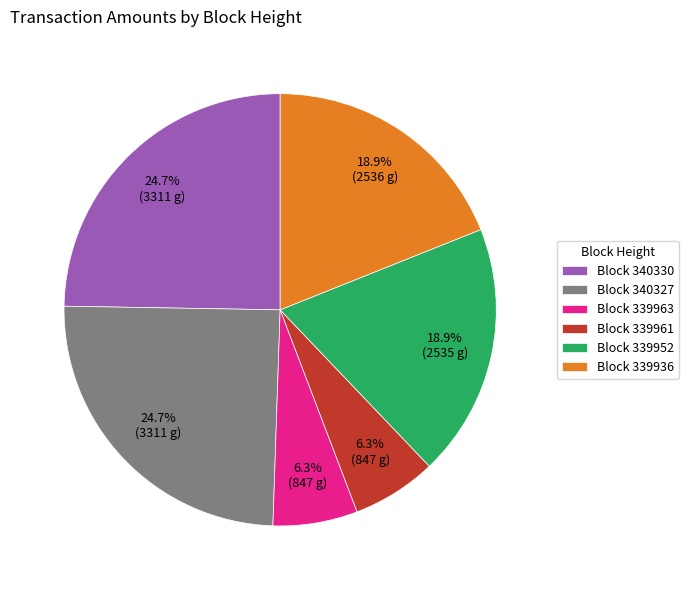

What portion of the pie excludes Block 339952?

81.1%